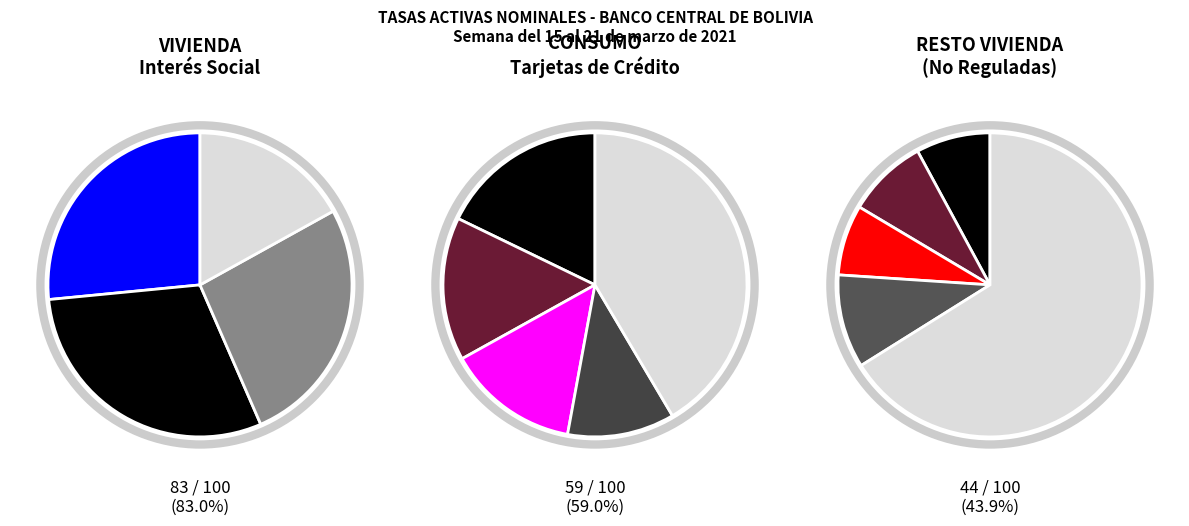

Is ECO FUTURO the majority of the pie?

No